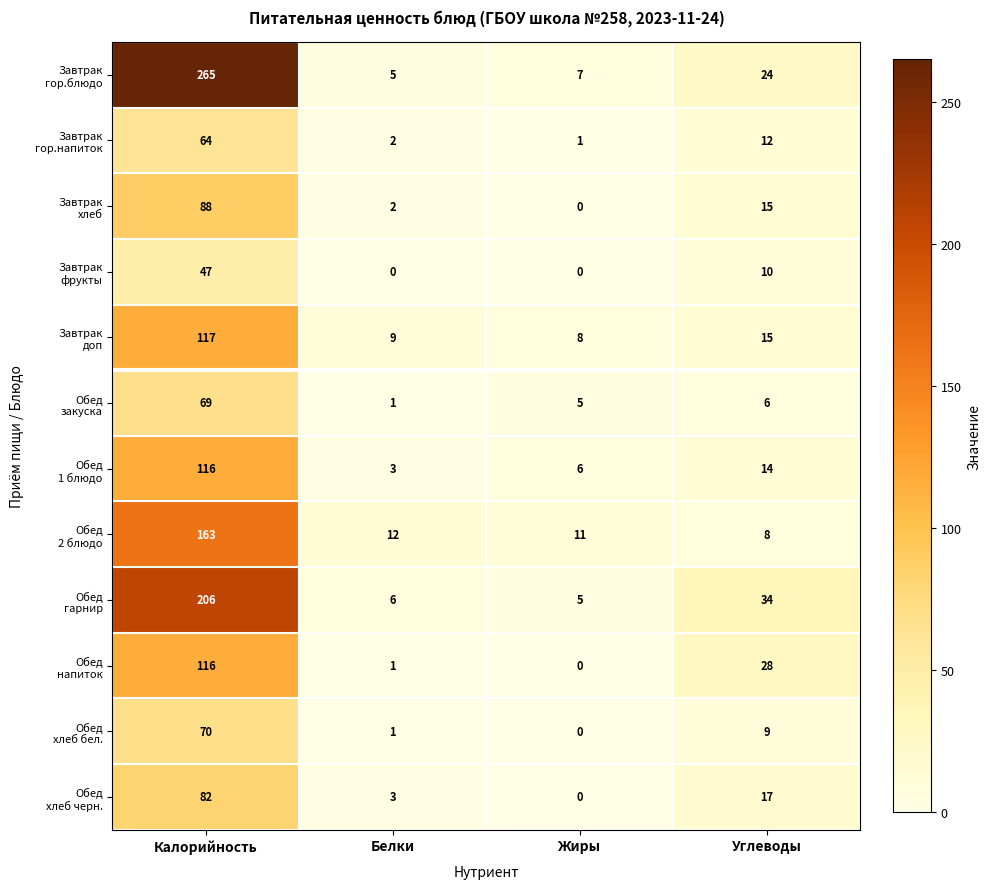

What is the difference between the highest and lowest values at Белки?

12